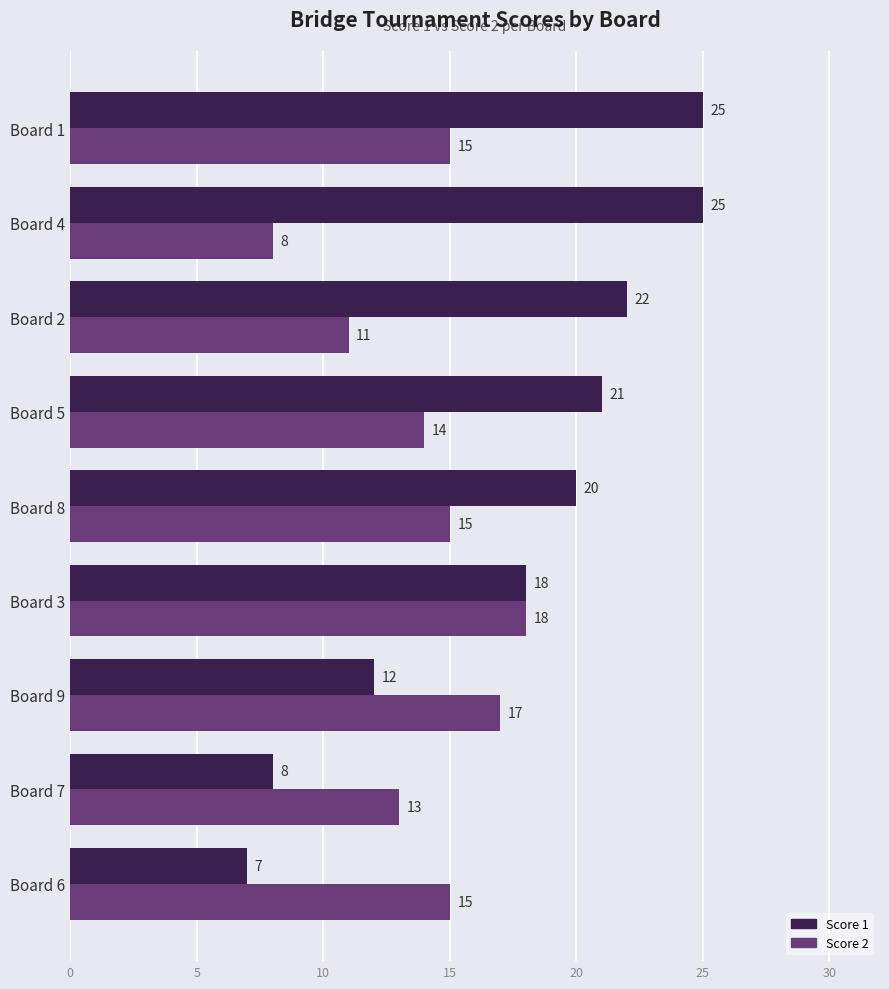

At Board 6, list the series in order from largest to smallest.

Score 2, Score 1